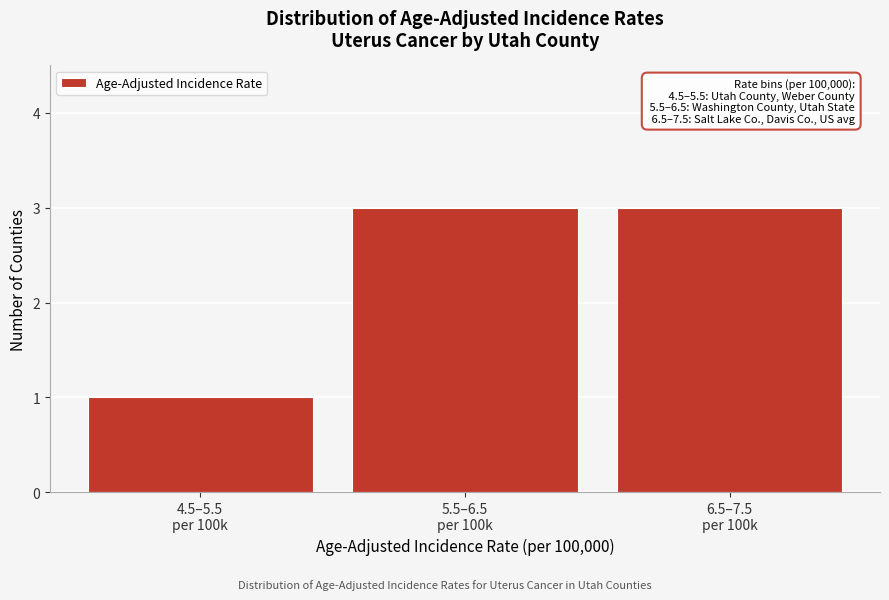

Reading left to right, transcribe all the data shown in this chart.

1	3	3